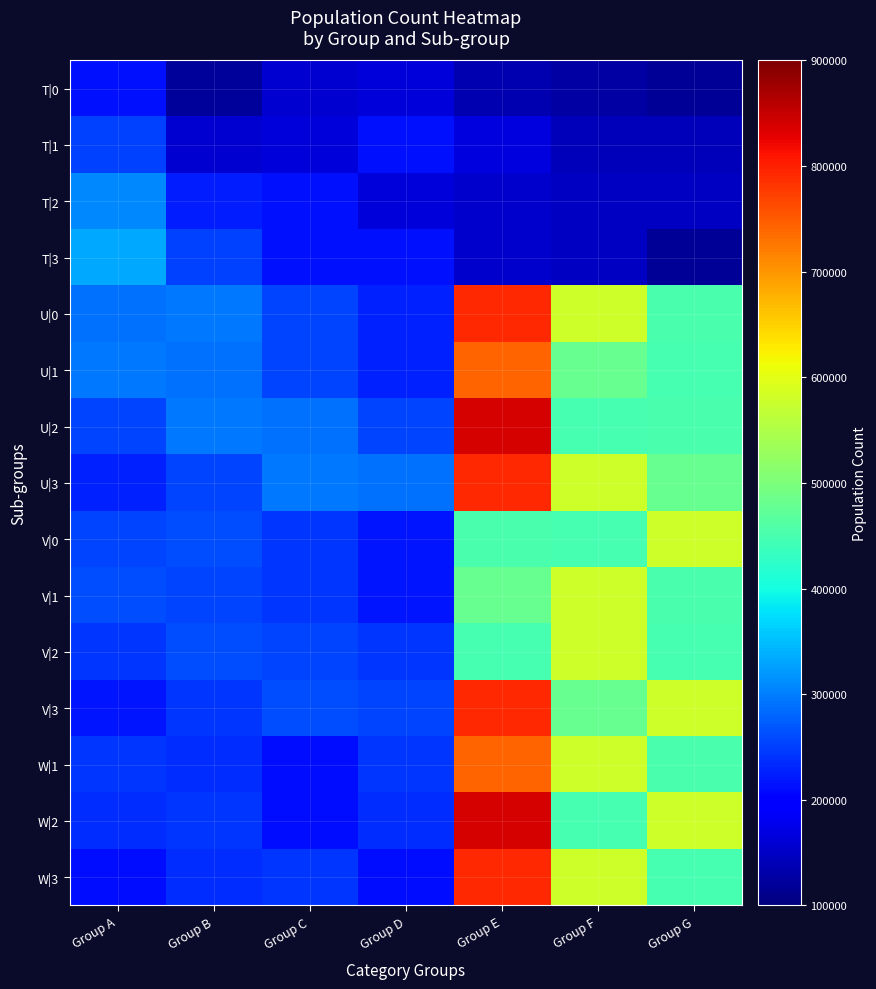

What is the maximum value shown in the chart?

839920